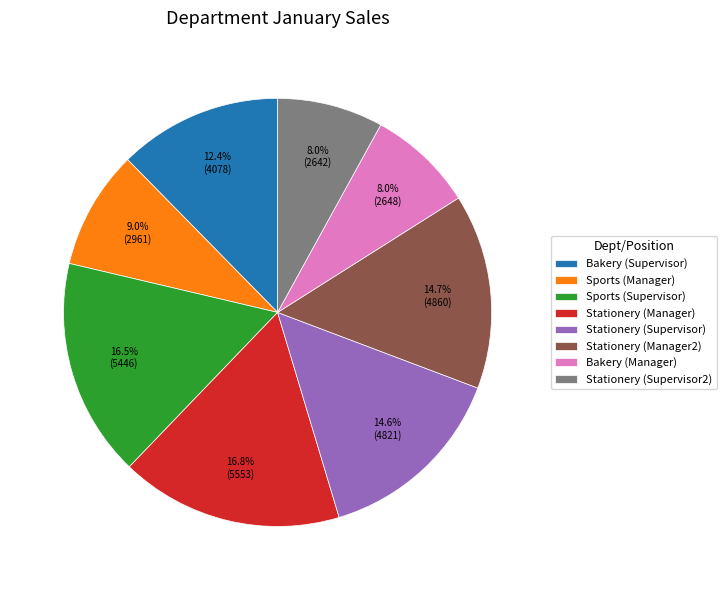

Count the number of slices in the pie.

8